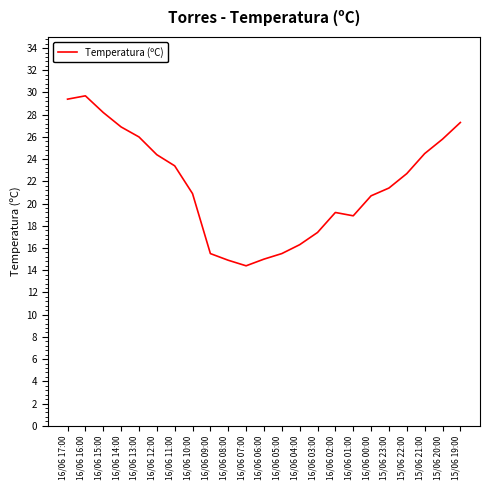

What is the smallest value displayed?

14.4